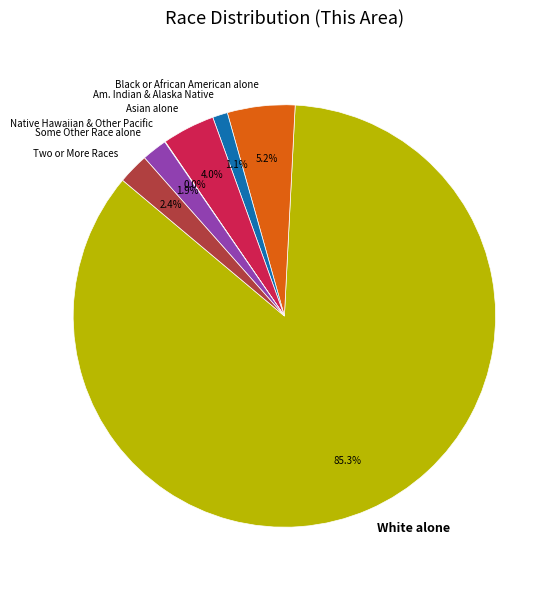

Does any single category account for the majority?

Yes